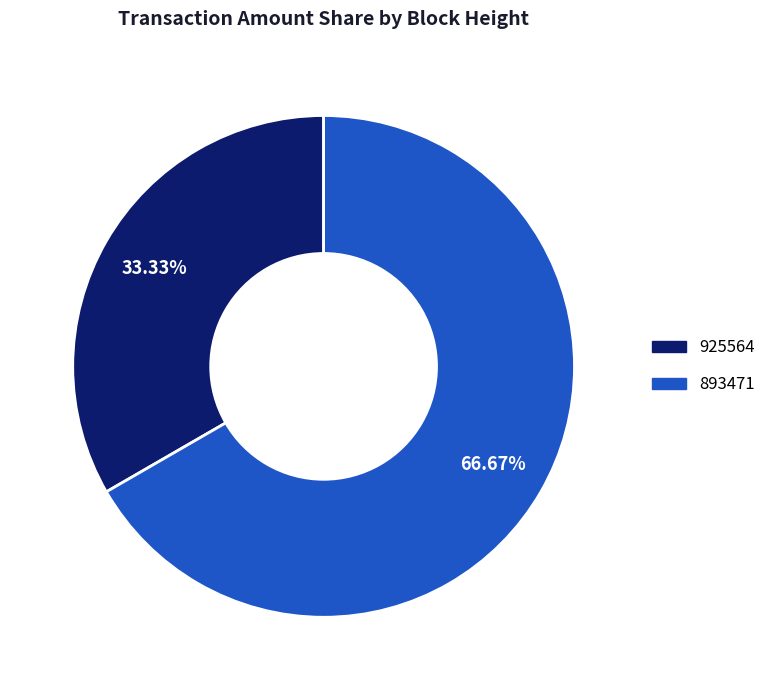

True or false: 925564 accounts for 33% of the total.

True